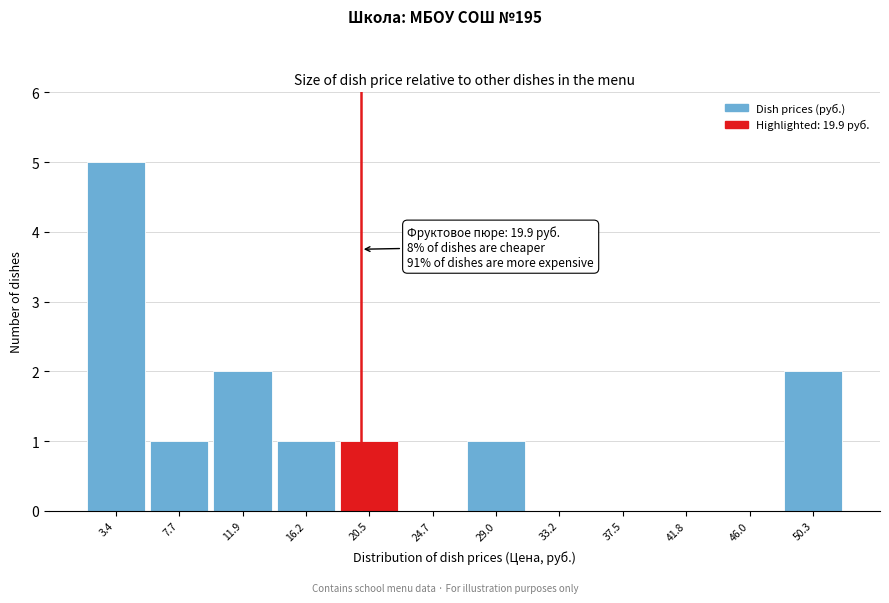

Which range on the x-axis has the tallest bar?

1.5 to 5.5